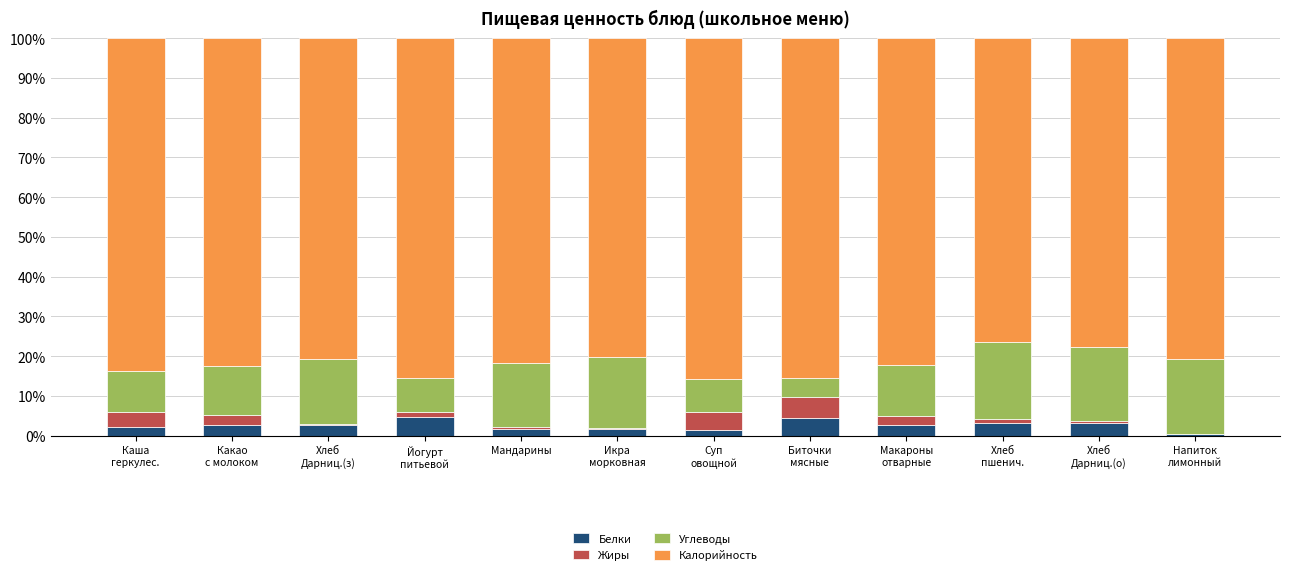

What is the maximum value for Белки?

4.7